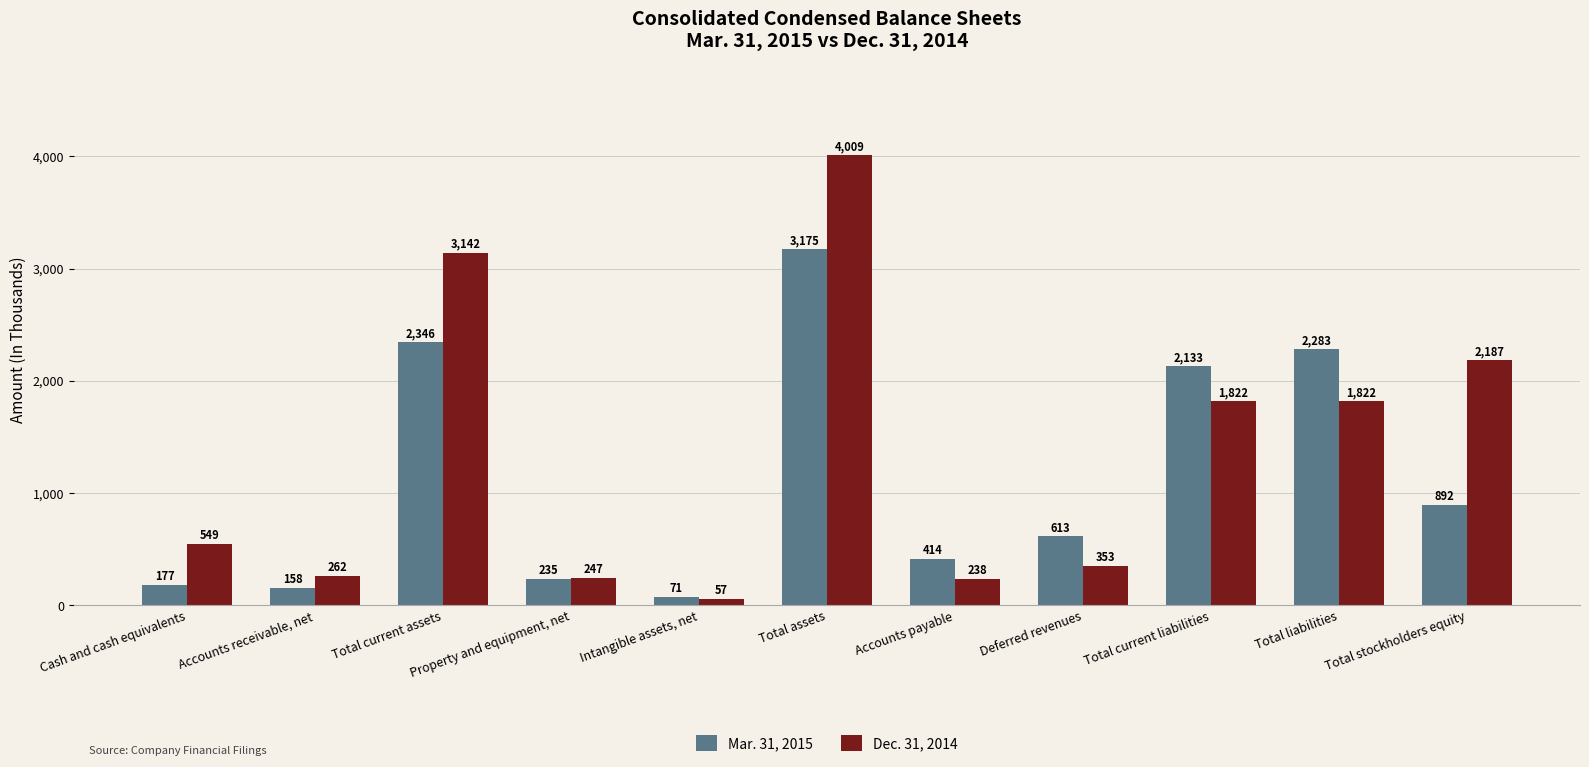

At which category is the sum across all series the highest?

Total assets